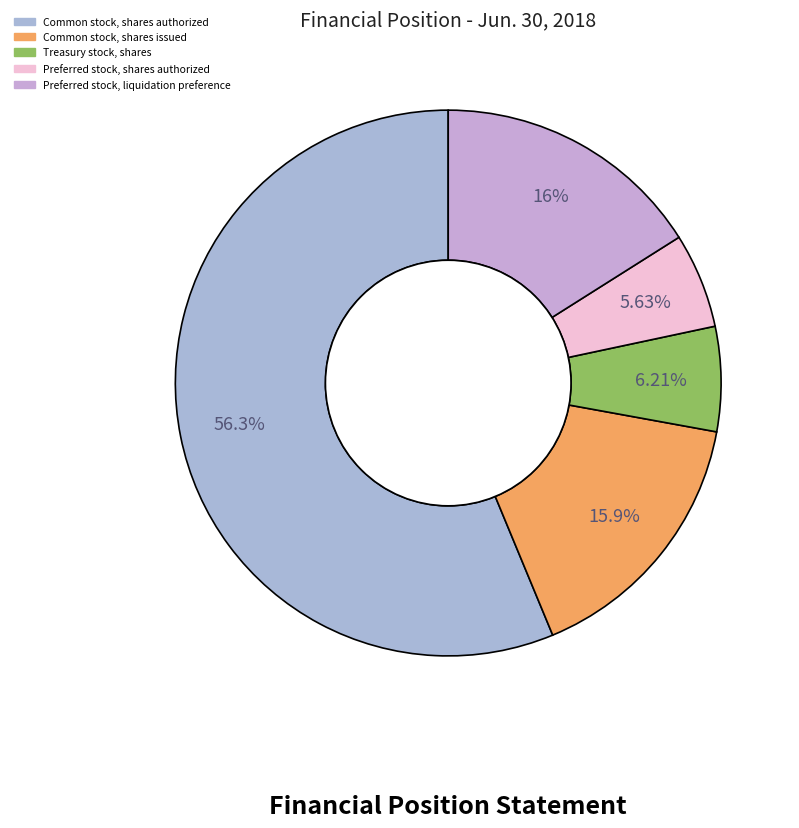

To the nearest percent, what percentage of the pie is Preferred stock, liquidation preference?

16%